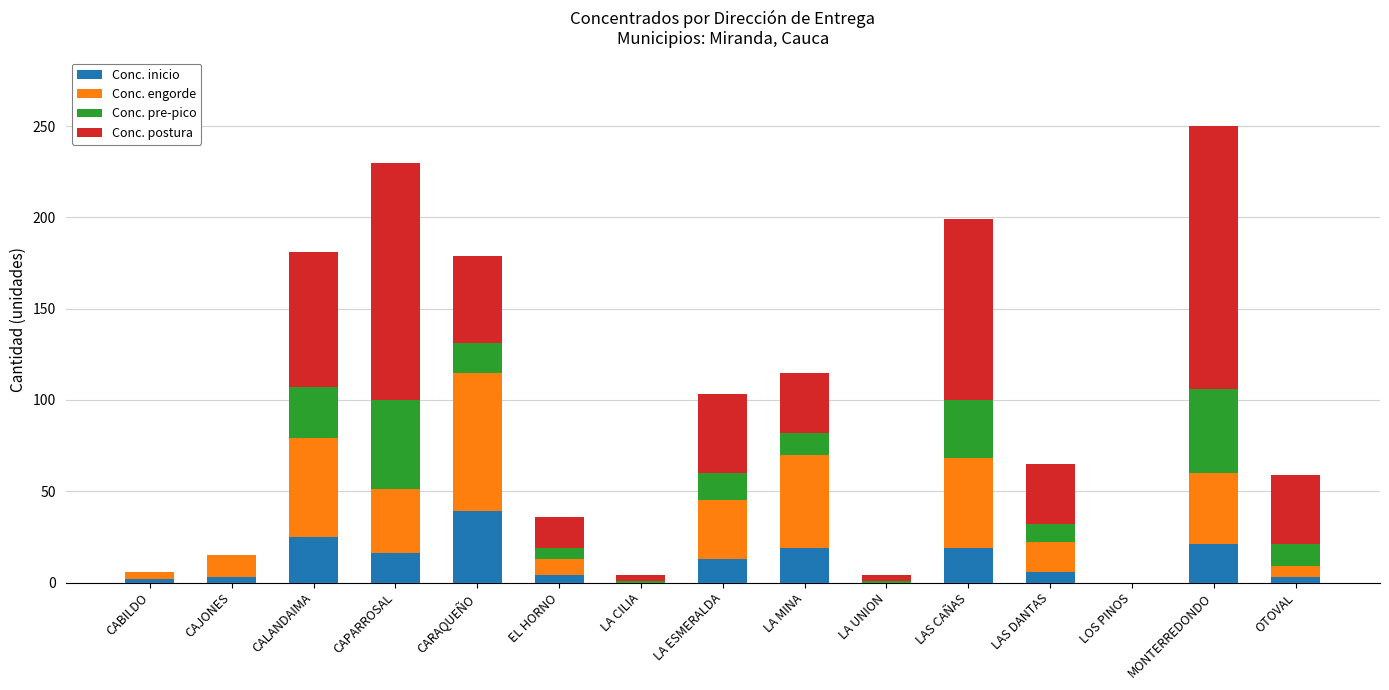

Where does the Conc. inicio series first go above 6?

CALANDAIMA